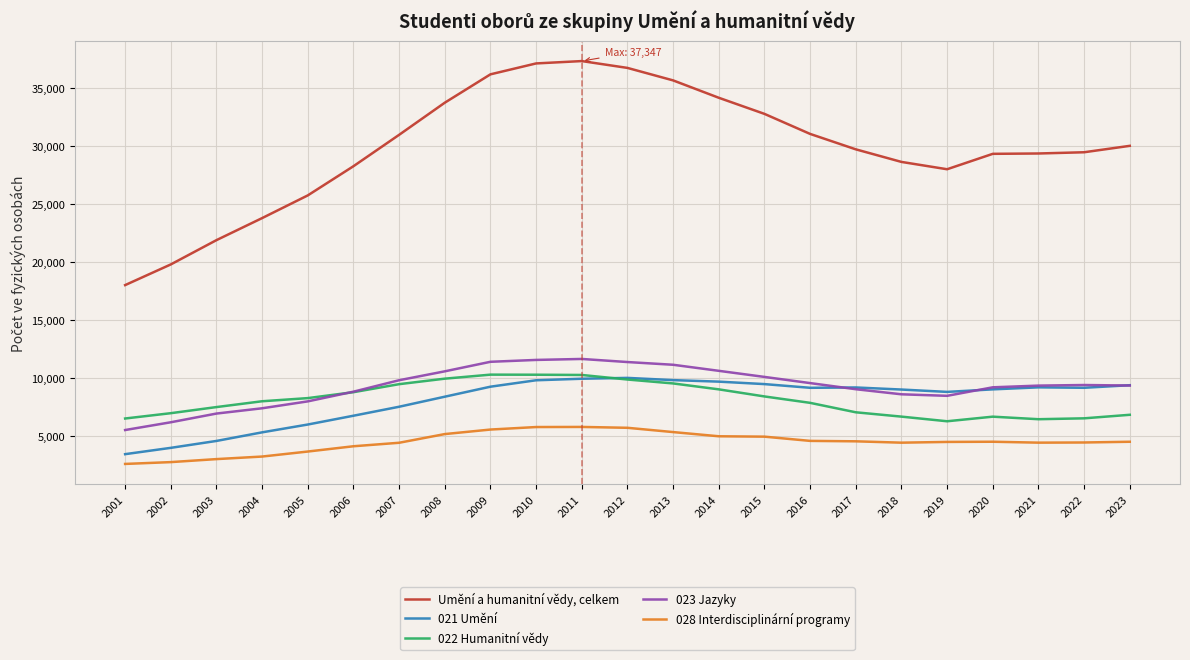

Which series has the largest range (max minus min)?

Umění a humanitní vědy, celkem